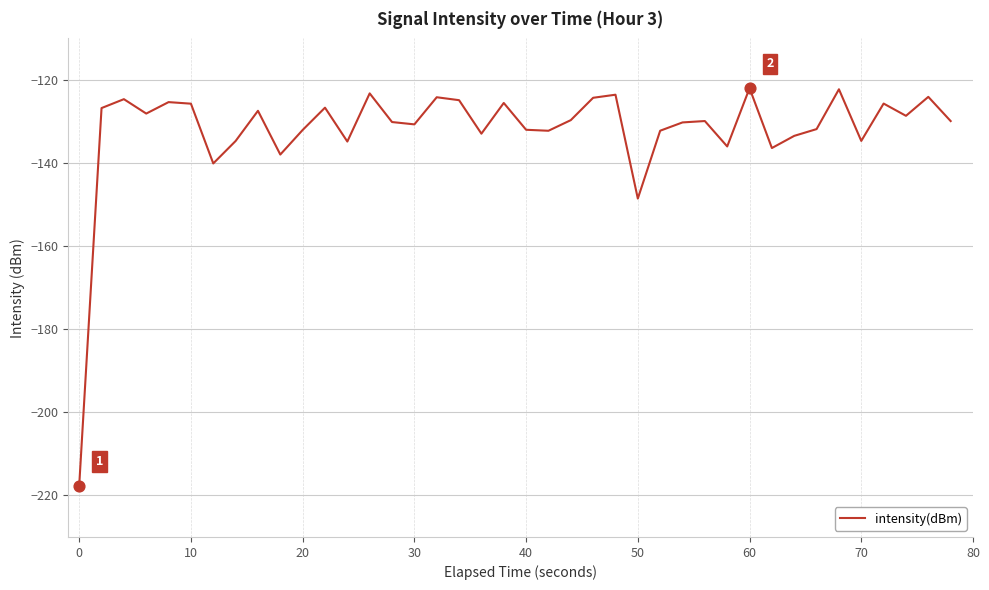

What is the greatest value displayed?

-122.0